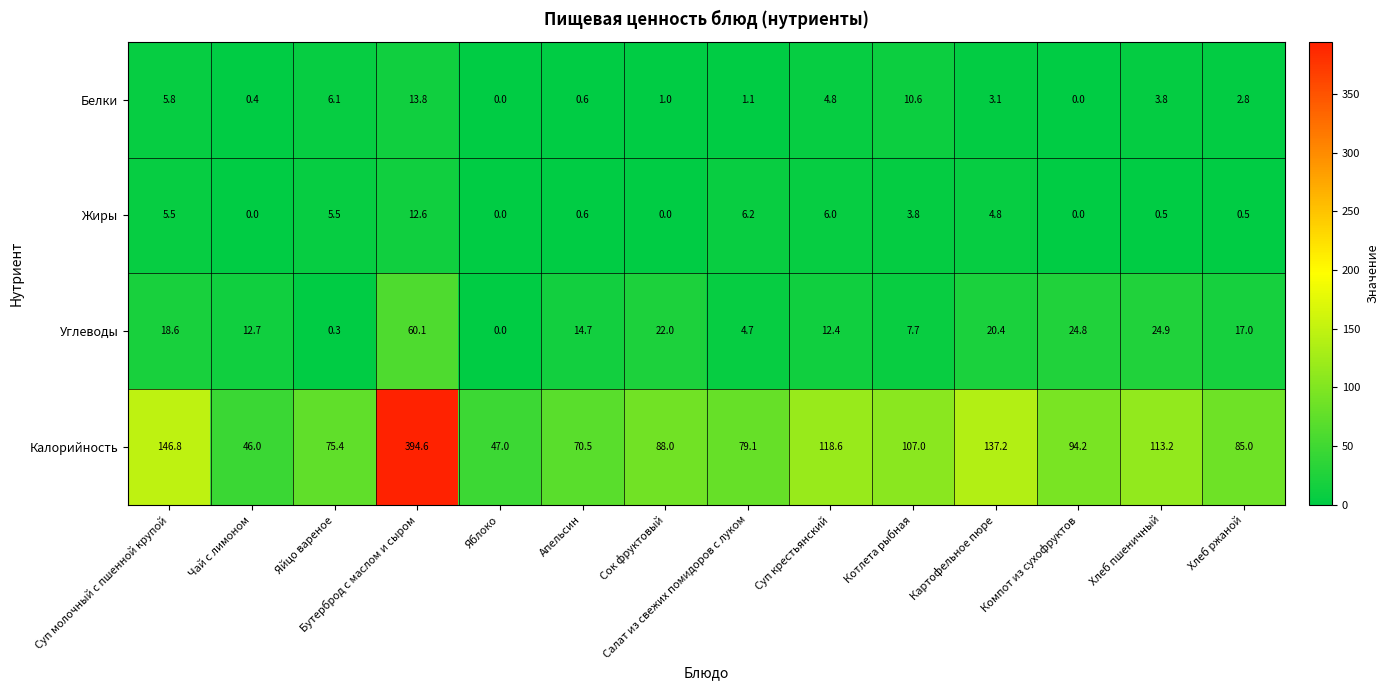

The value of Белки at Салат из свежих помидоров с луком is 0.6. True or false?

False